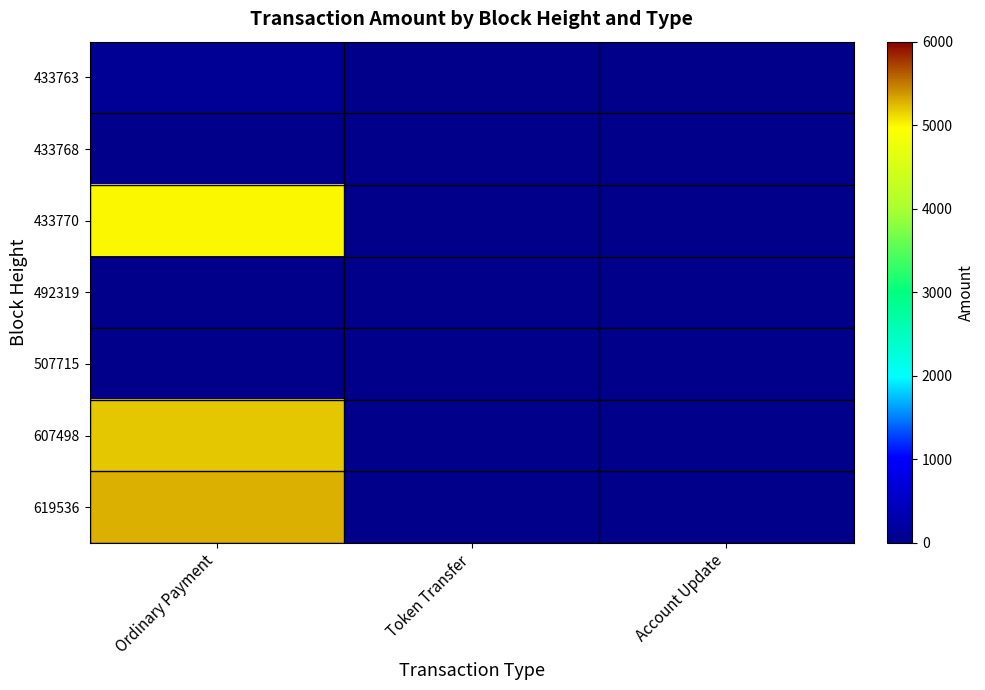

How many categories are shown in the chart?

3